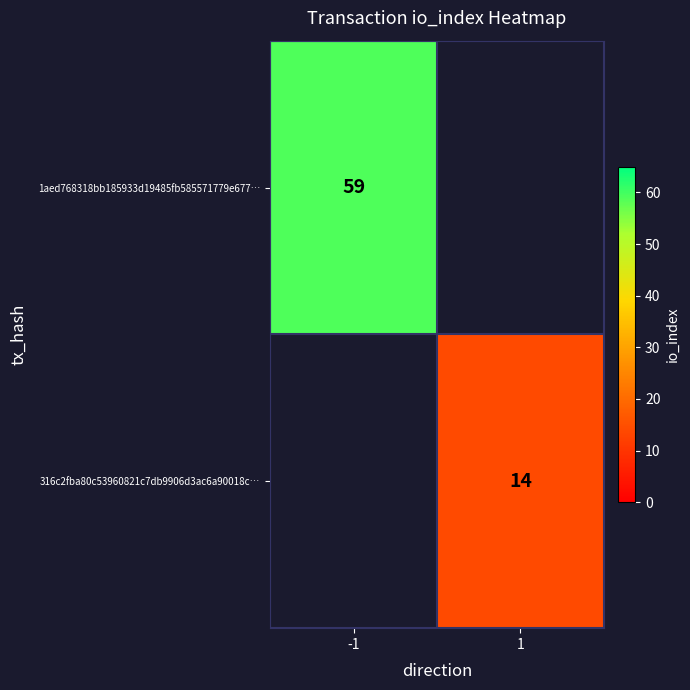

Is the value of 1aed768318bb185933d19485fb585571779e677… at -1 greater than the value of 316c2fba80c53960821c7db9906d3ac6a90018c… at 1?

Yes